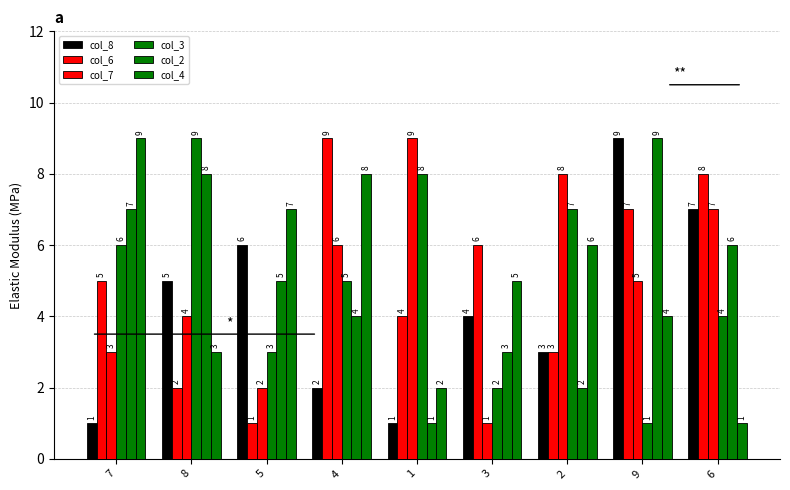

What is the value of the col_4 bar at the 2nd from the left?

3